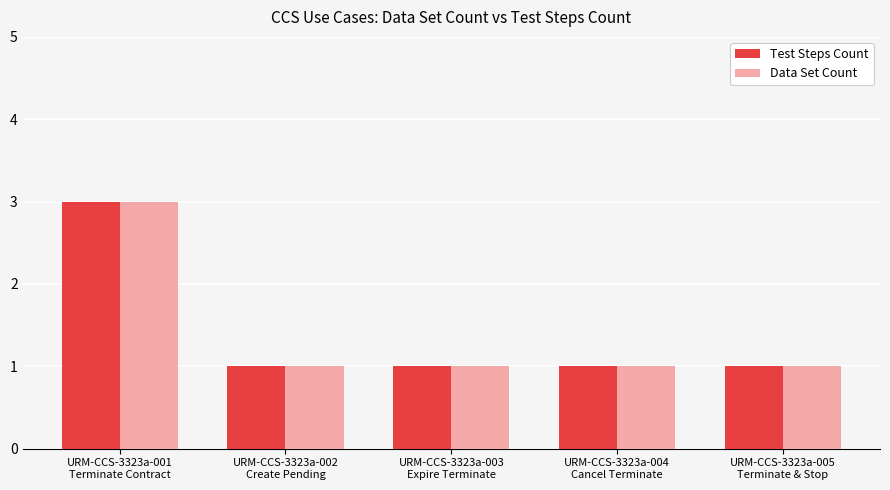

What is the sum of all Data Set Count values?

7